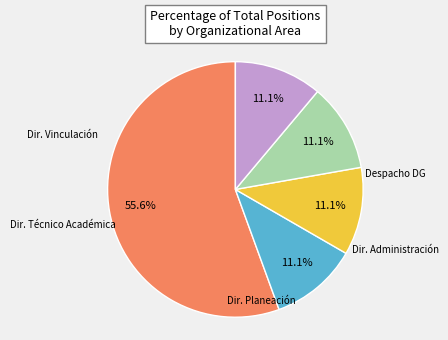

Is there any slice that represents more than half of the pie?

Yes